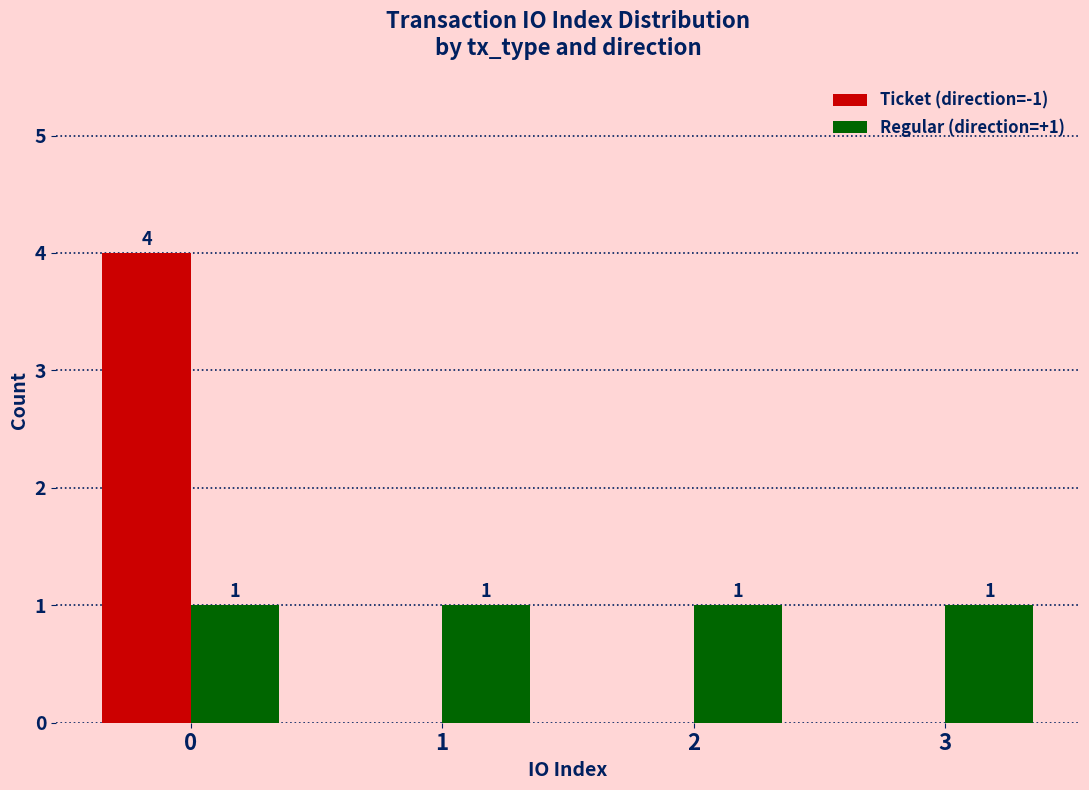

Reading right to left, extract all data points from this chart.

Ticket (direction=-1): 3=0	2=0	1=0	0=4
Regular (direction=+1): 3=1	2=1	1=1	0=1